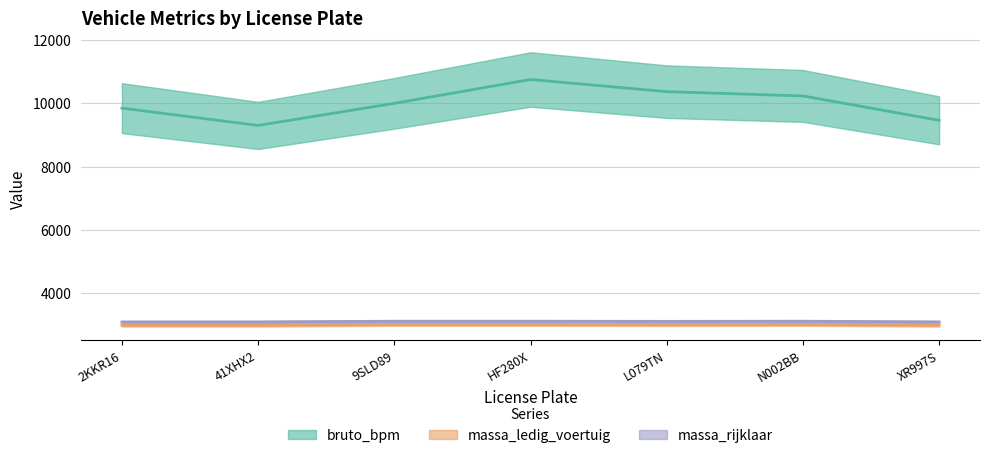

True or false: bruto_bpm and massa_rijklaar intersect in this chart.

False